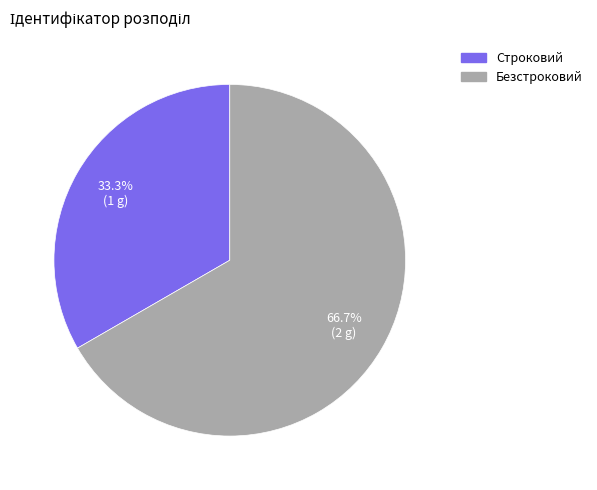

To the nearest percent, what is the average slice percentage?

50%